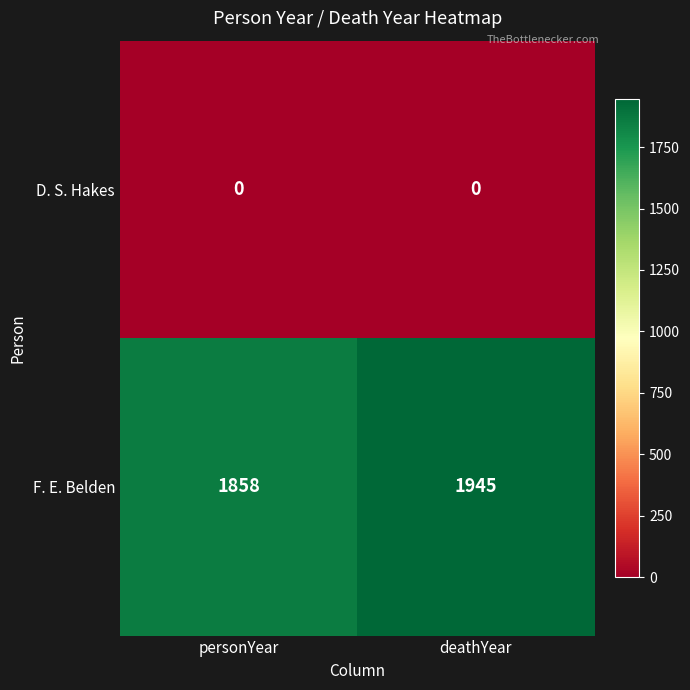

Where is F. E. Belden nearest to the value 1901?

personYear